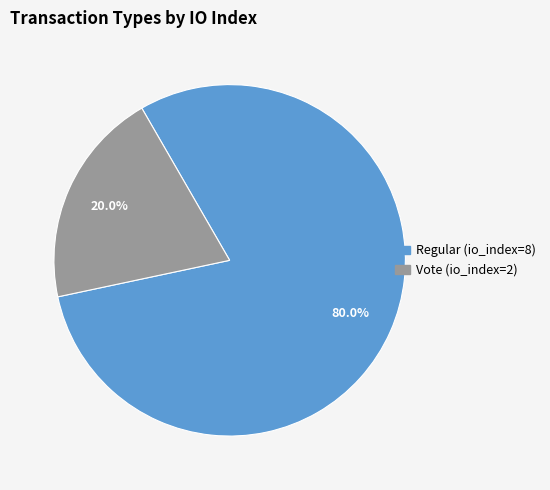

What percentage is the Regular (io_index=8) slice, to the nearest percent?

80%